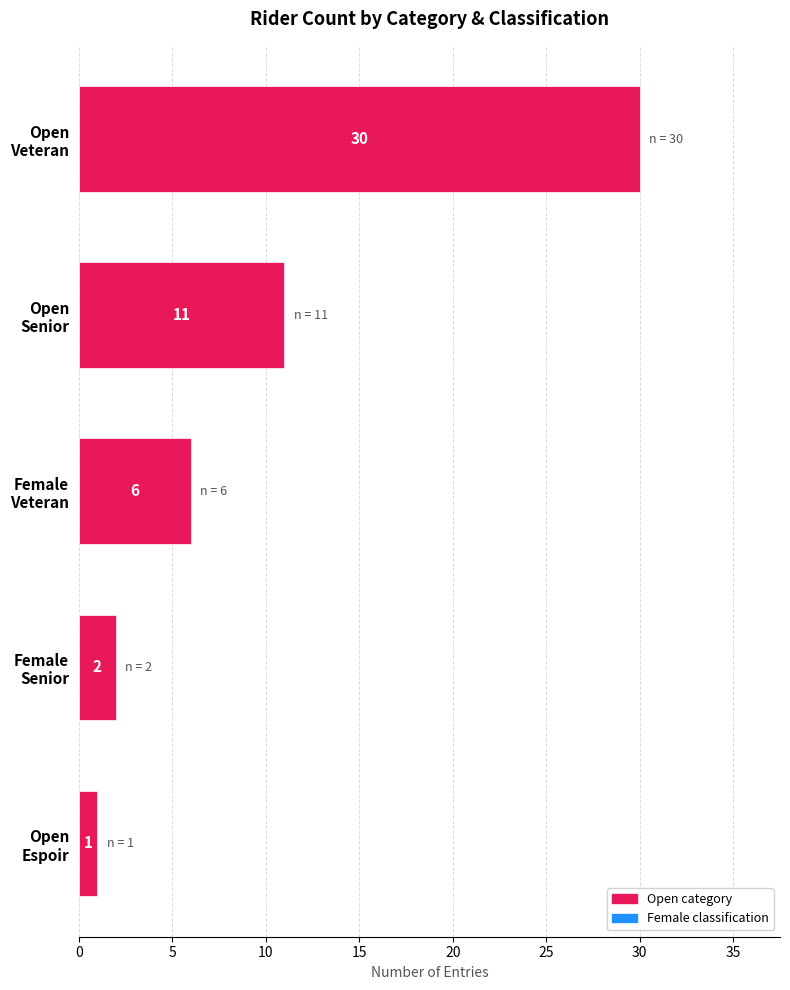

What is the average value?

10